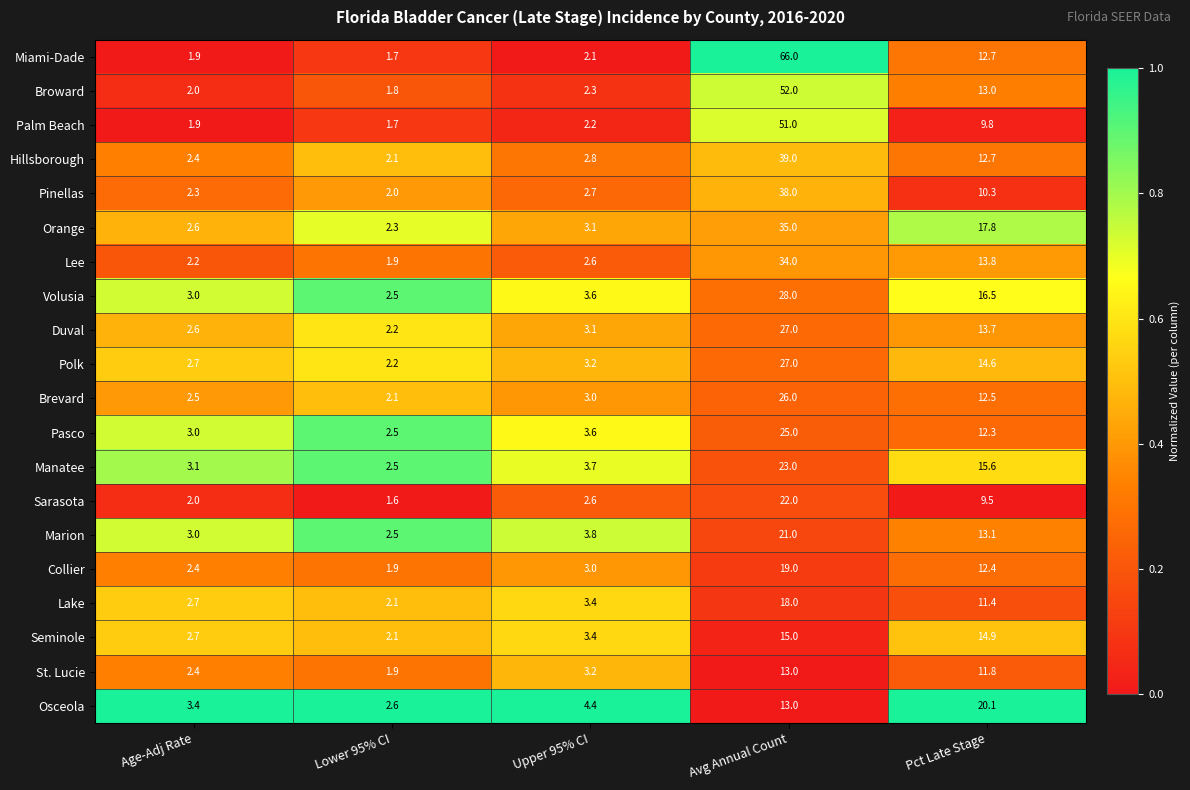

At which category is the sum across all series the highest?

Avg Annual Count